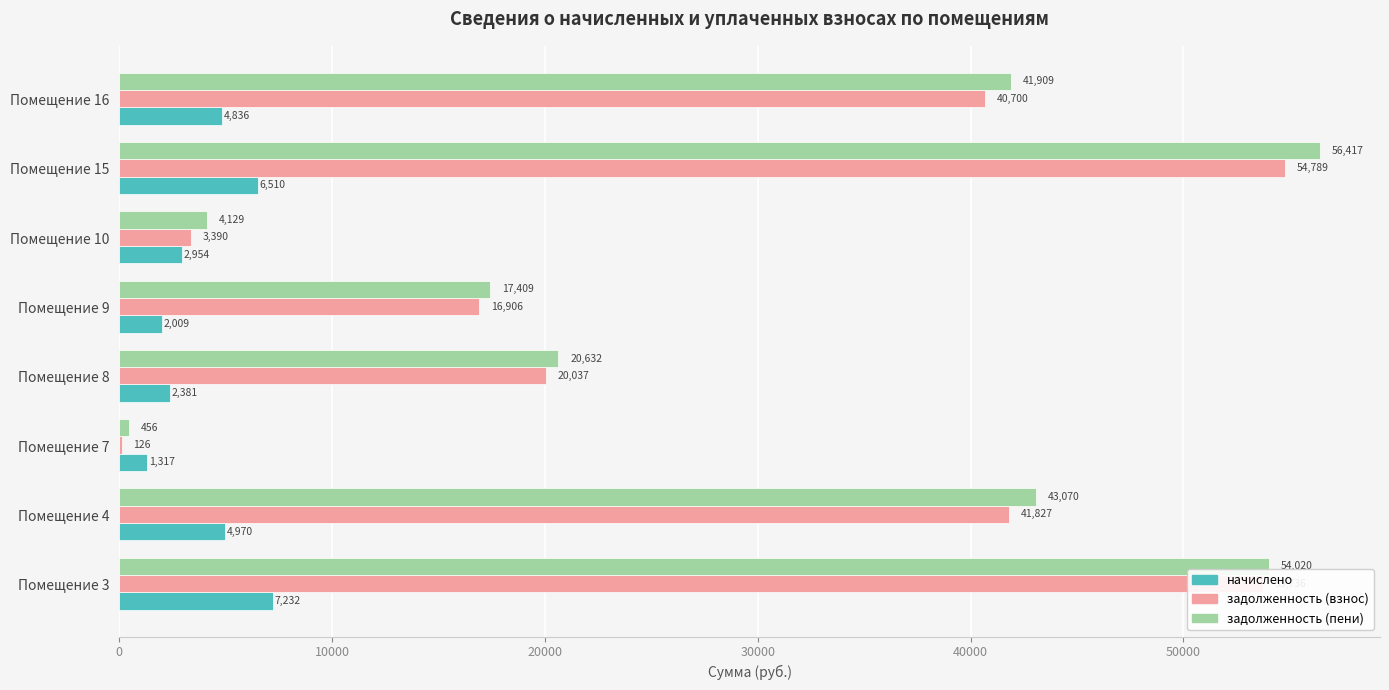

Between Помещение 10 and Помещение 16, which series saw the biggest shift?

задолженность (пени)